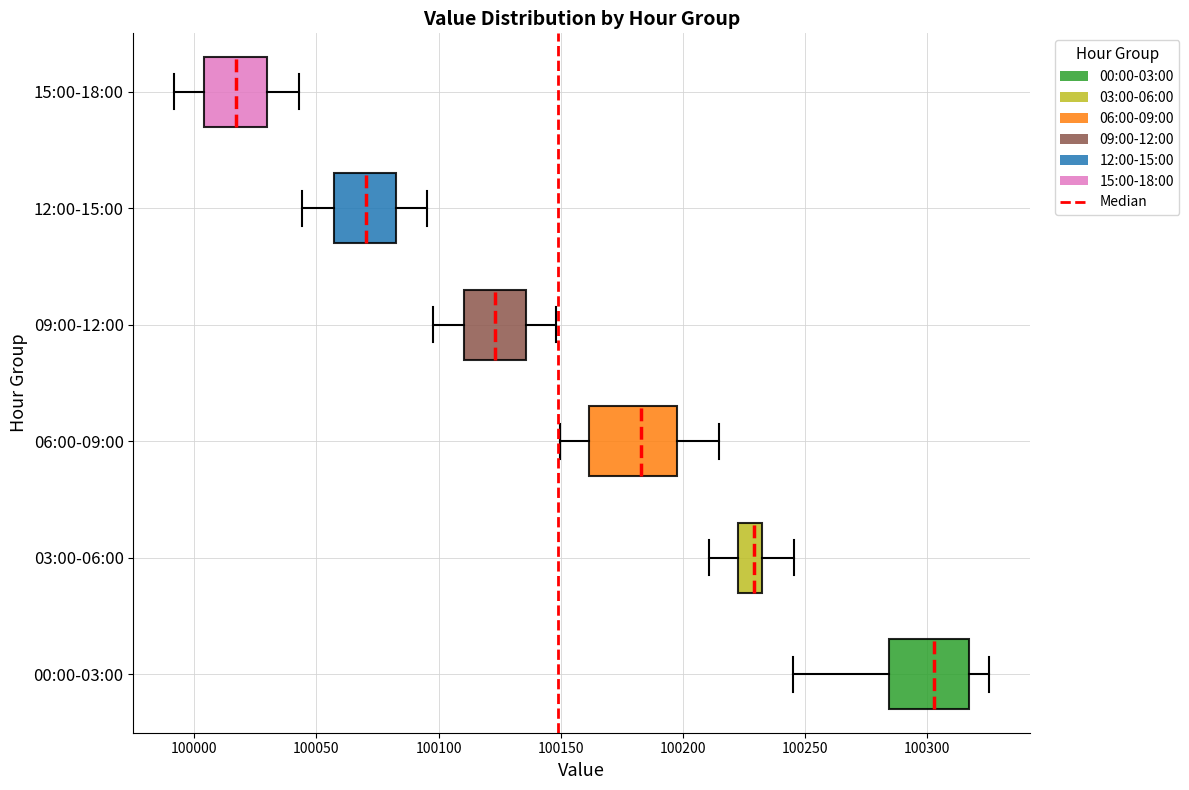

Where is the right edge of the box for 00:00-03:00 on the x-axis? The values are not printed on the chart, so give them approximately, as read against the axis.

100315